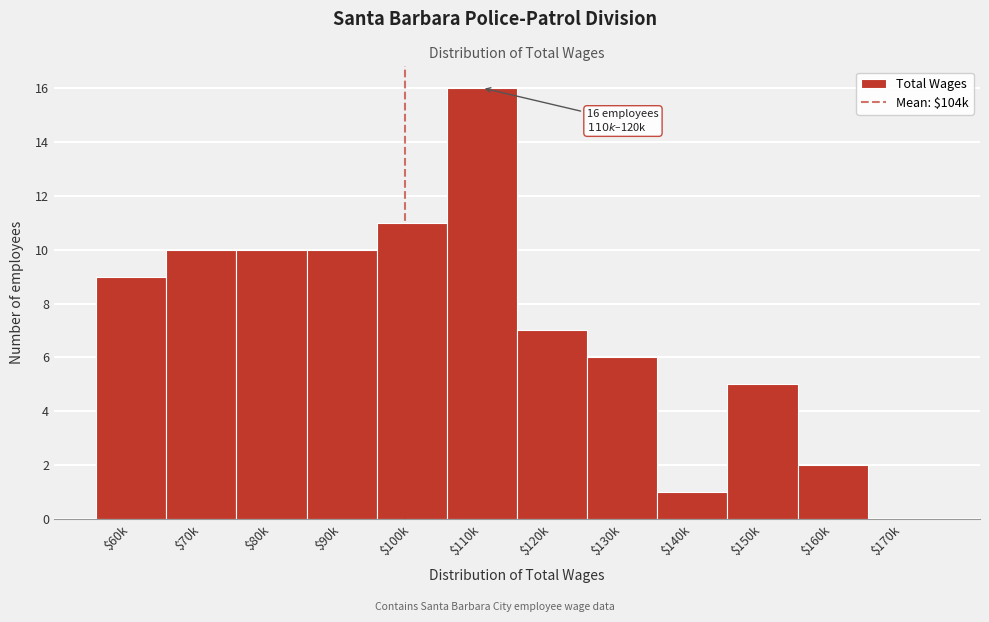

What is the maximum value shown in the chart?

16